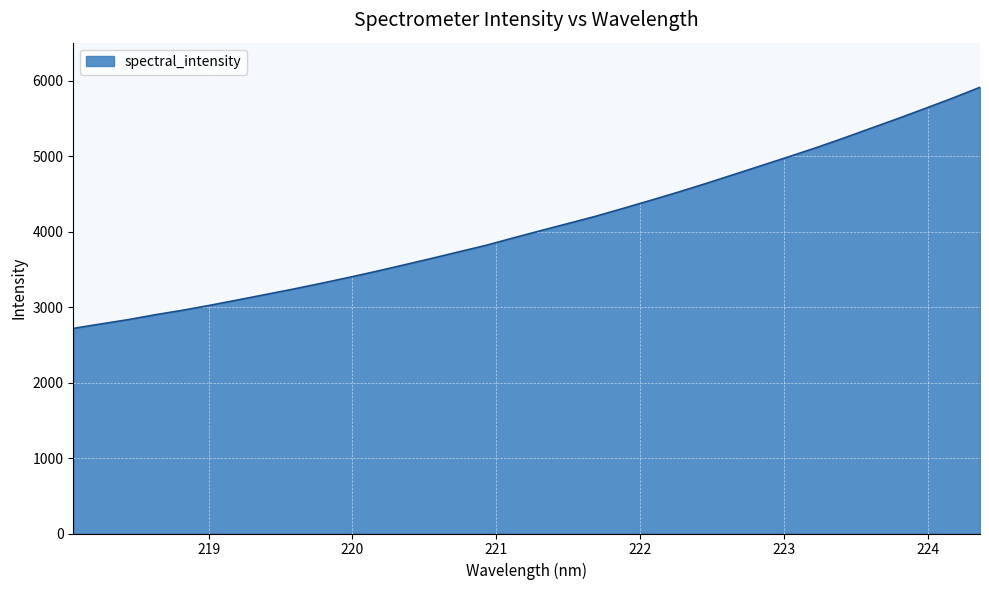

What is the smallest value displayed?

2719.3